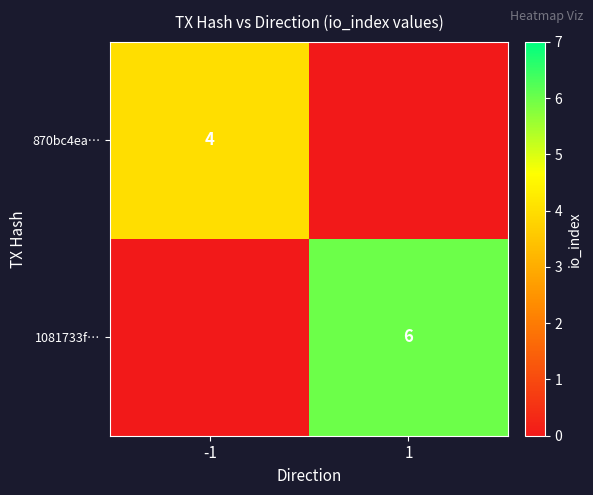

What is the total value across all series at -1?

4